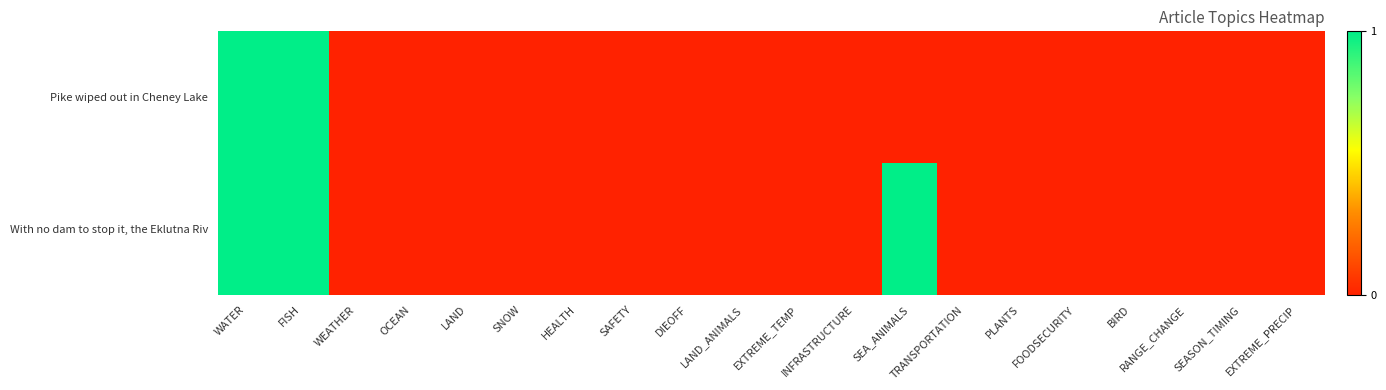

Rank the series by their maximum value, from lowest to highest.

Pike wiped out in Cheney Lake, With no dam to stop it, the Eklutna Riv